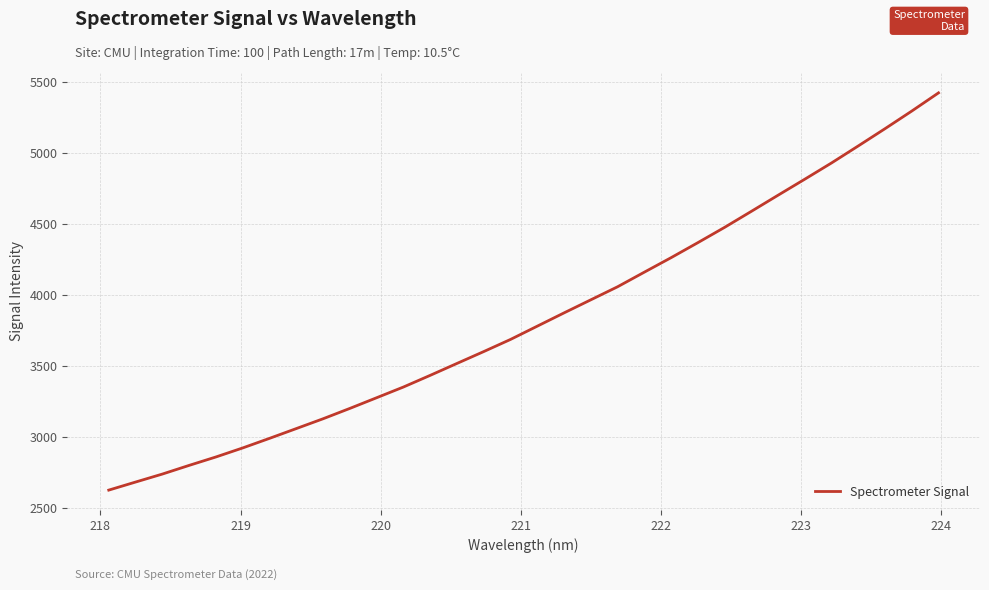

What is the difference between the maximum and minimum values?

2802.7